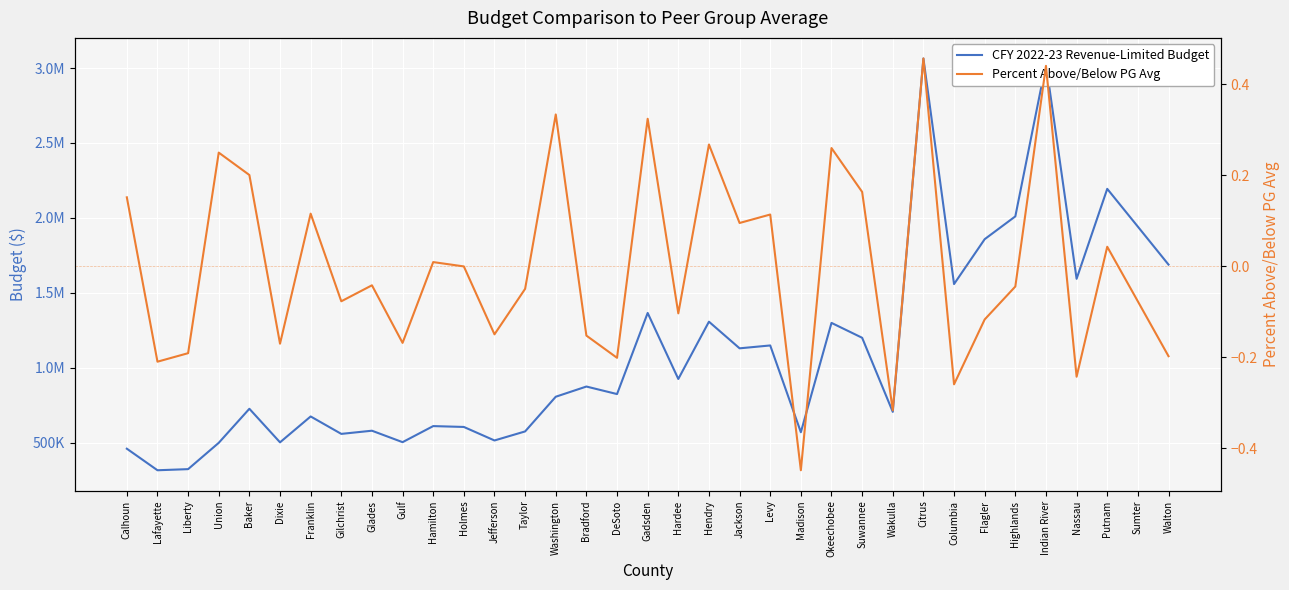

Reading left to right, list all the values displayed in this chart.

CFY 2022-23 Revenue-Limited Budget: 459014.6	315036.8	322496.7	498165.1	725439.5	501450.3	674134.7	557818.3	579027.6	502570.3	609838.8	604123.5	513901.7	574285.8	805838.0	873912.4	823615.5	1365042.2	924370.1	1306754.6	1128977.6	1148148.0	568909.2	1298780.1	1199403.3	704723.5	3063819.5	1557901.8	1857621.4	2009733.4	3029669.5	1593029.2	2193535.9	1941030.2	1687871.5
Percent Above/Below PG Avg: 0.2	-0.2	-0.2	0.2	0.2	-0.2	0.1	-0.1	-0.0	-0.2	0.0	-0.0	-0.1	-0.0	0.3	-0.2	-0.2	0.3	-0.1	0.3	0.1	0.1	-0.4	0.3	0.2	-0.3	0.5	-0.3	-0.1	-0.0	0.4	-0.2	0.0	-0.1	-0.2